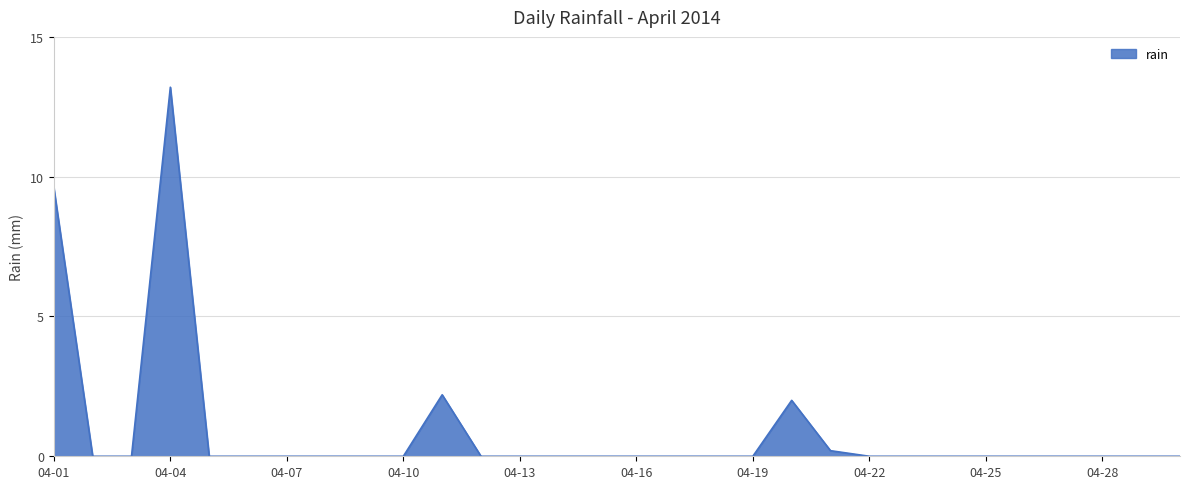

What is the maximum value shown in the chart?

13.2